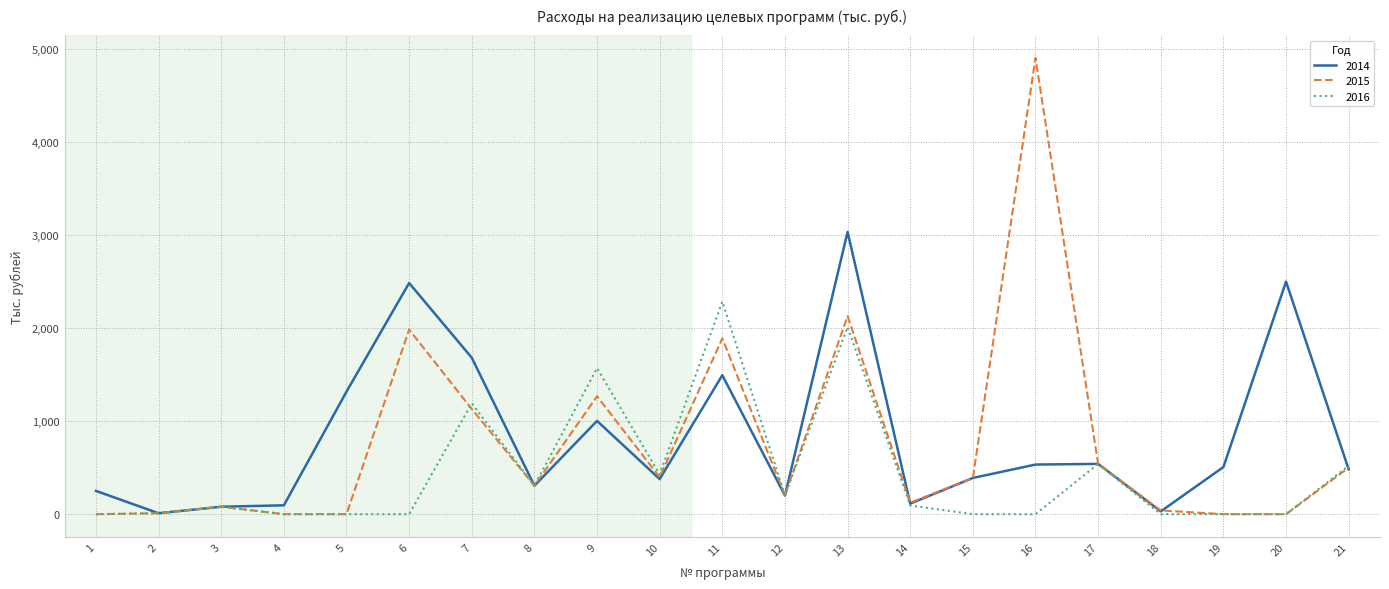

What is the minimum value for 2014?

10.0